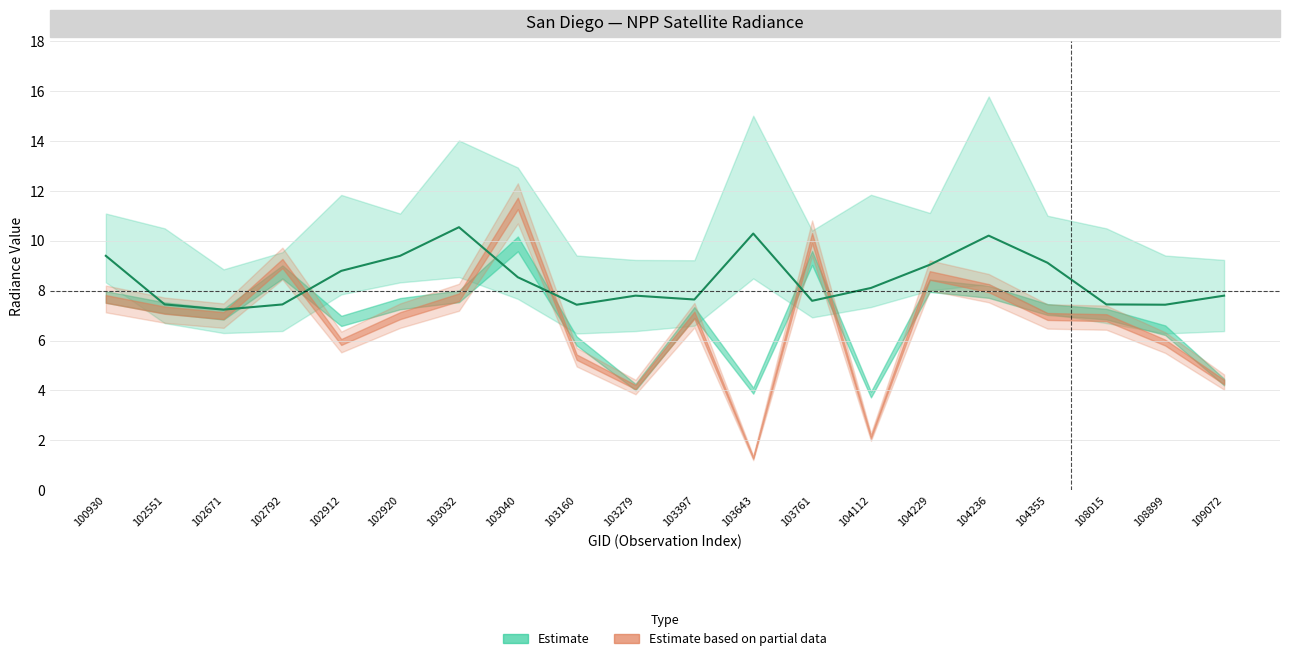

Between 102920 and 109072, which is larger?

102920